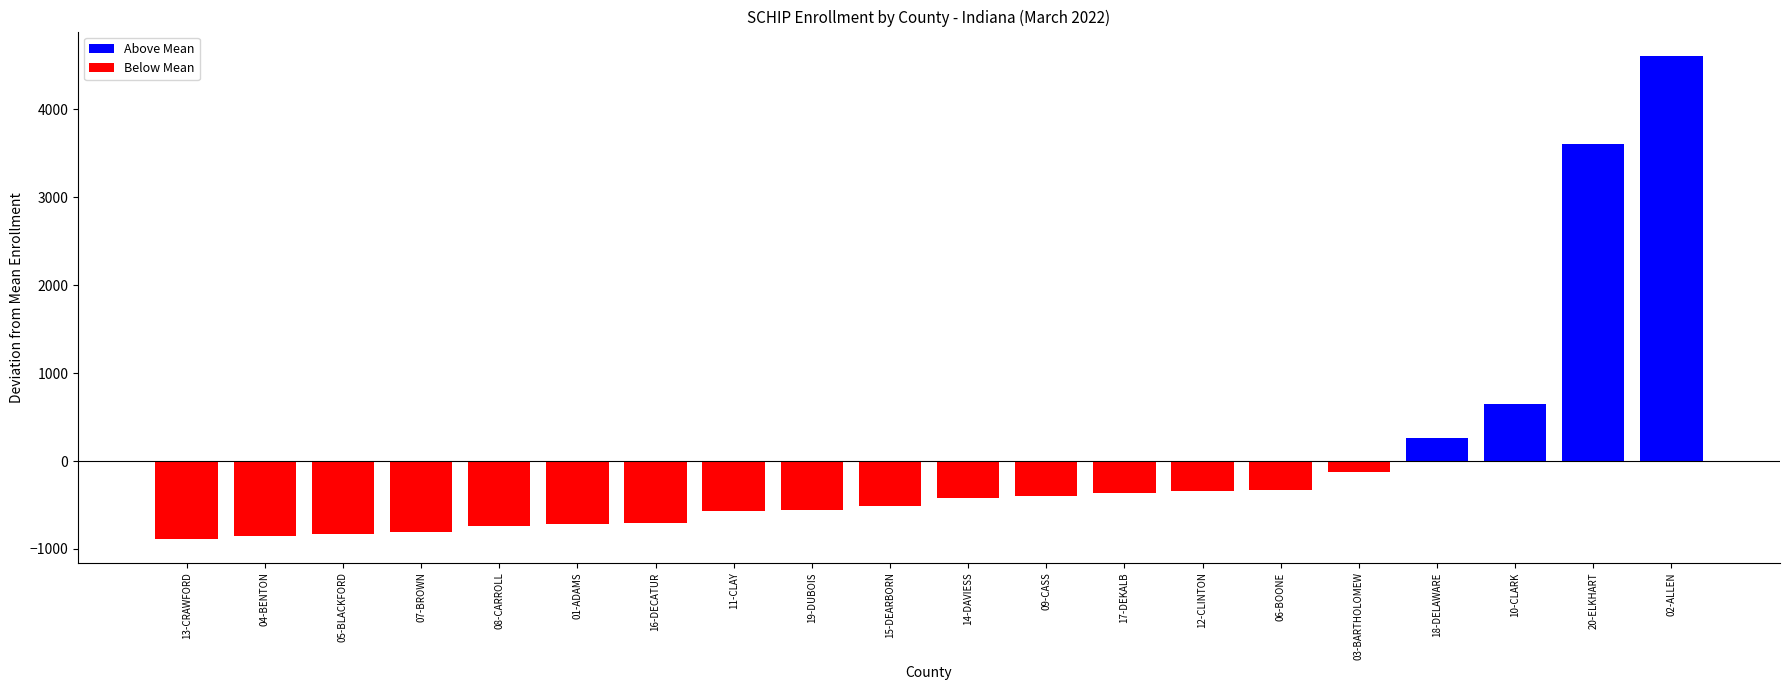

What is the change in value from 13-CRAWFORD to 18-DELAWARE?

+1139.0